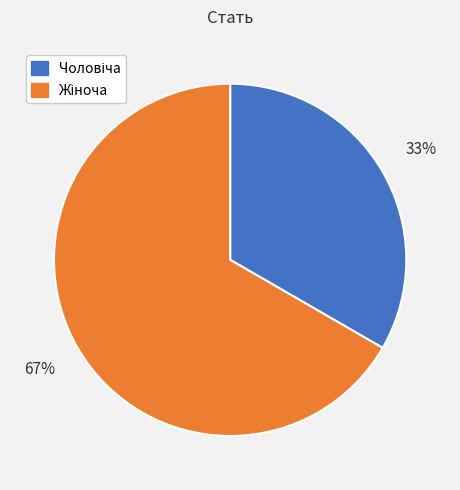

To the nearest percent, what is the average slice percentage?

50%